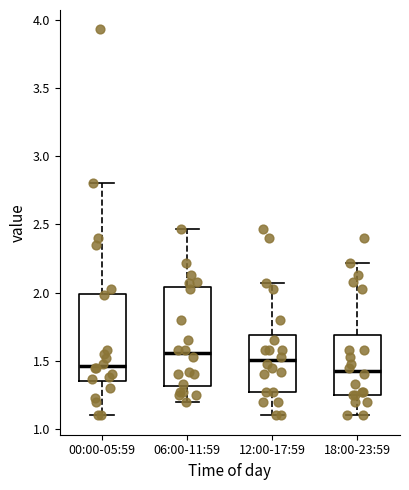

Comparing the boxes themselves (not the whiskers), which one is the tallest?

06:00-11:59